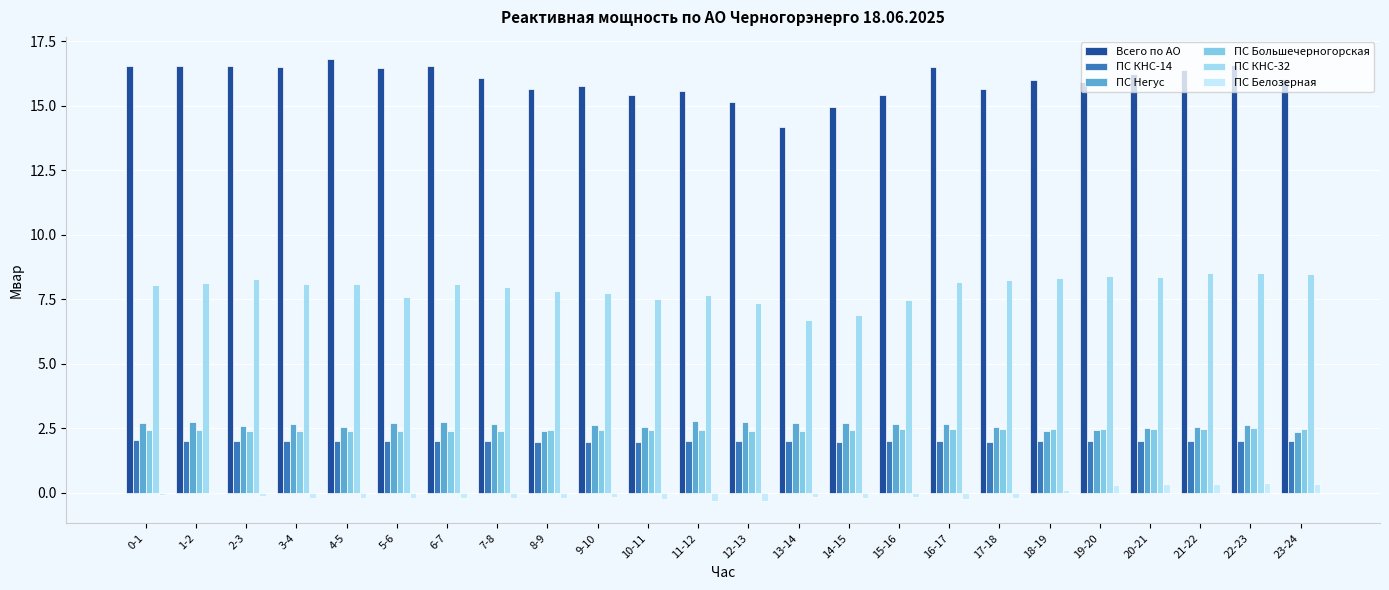

Are the bars horizontal?

No